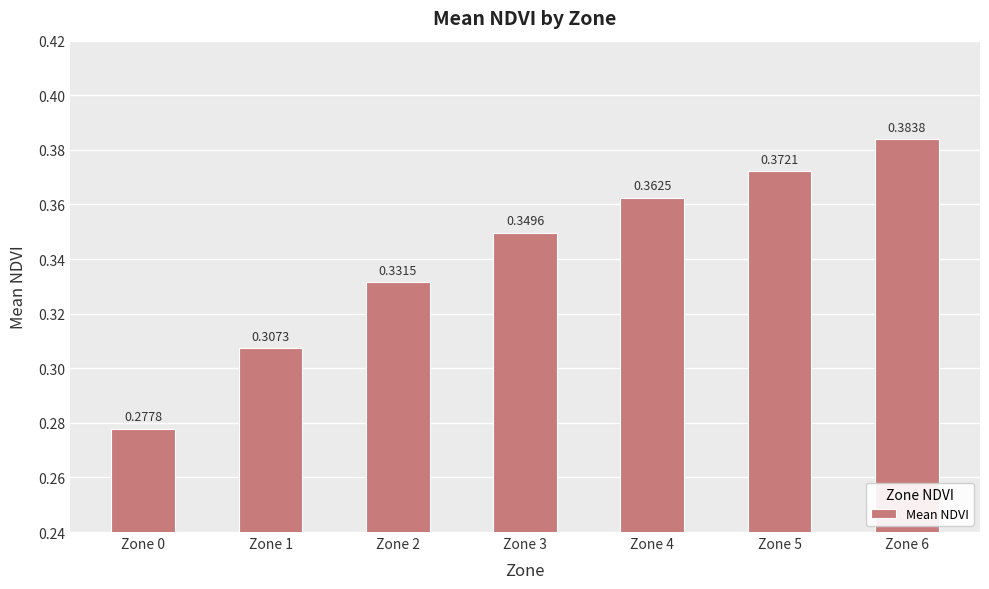

List the labels in order of value, smallest first.

Zone 0, Zone 1, Zone 2, Zone 3, Zone 4, Zone 5, Zone 6